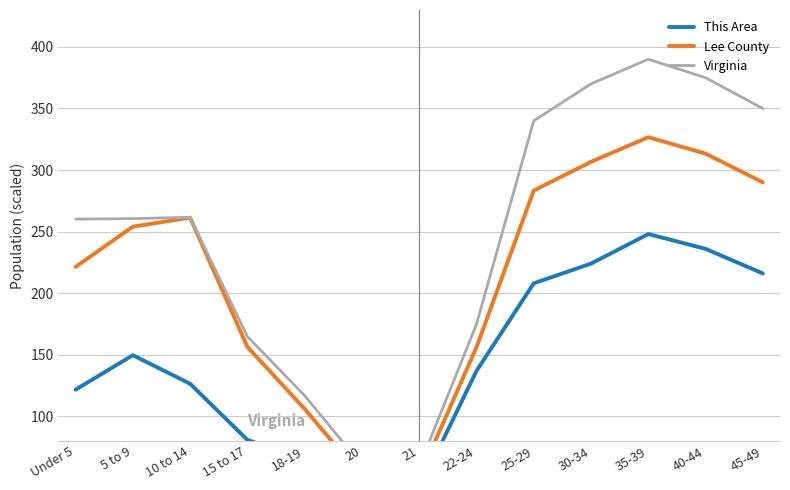

Where is Lee County nearest to the value 188?

15 to 17